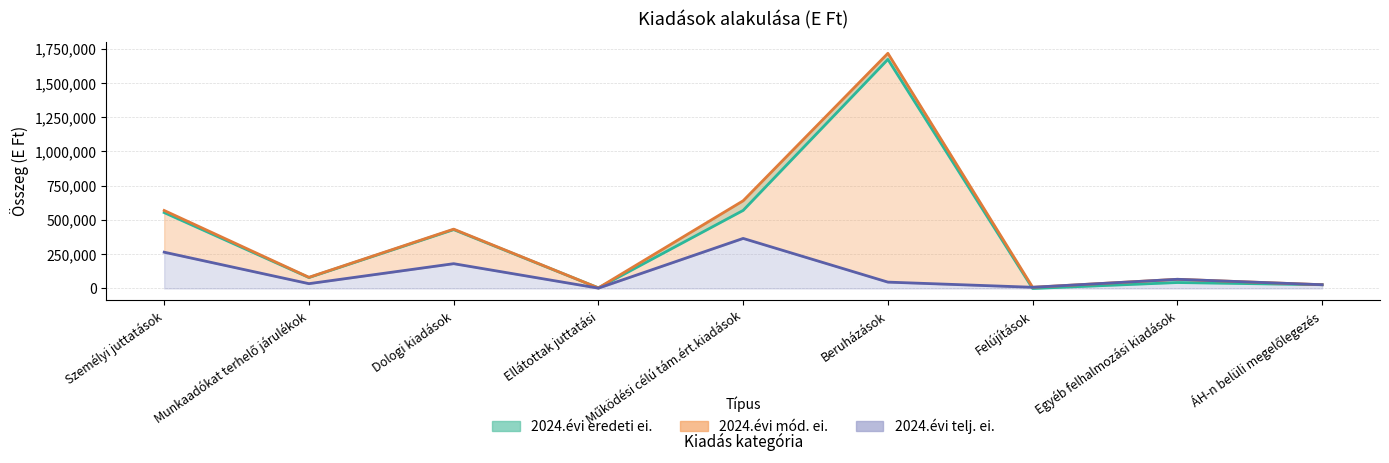

In 2024.évi telj. ei., how many points are lower than both neighbors (excluding endpoints)?

3